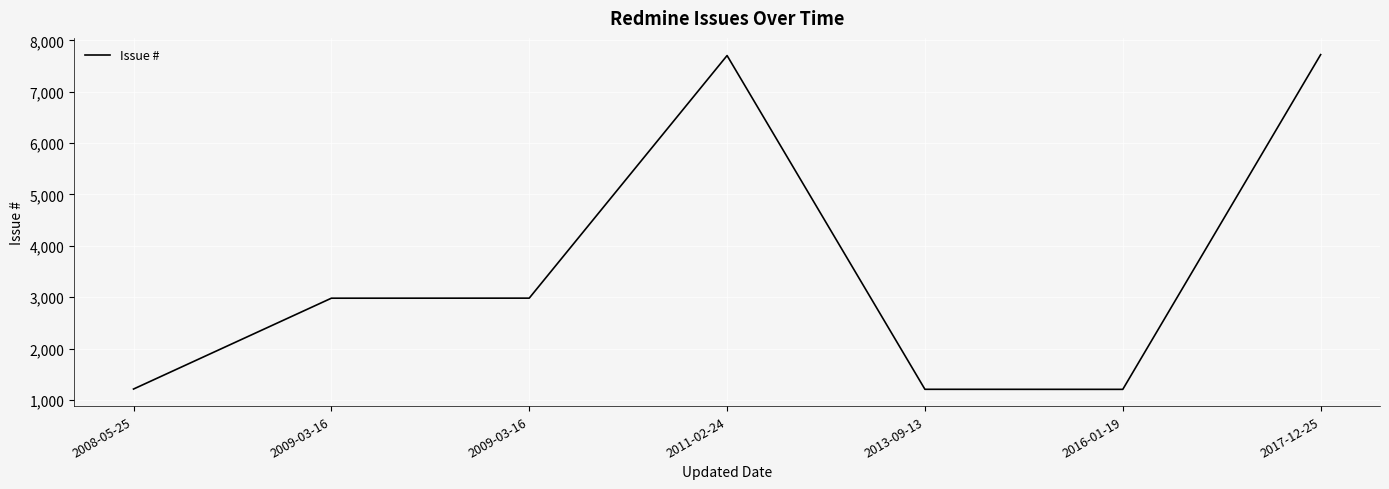

How many categories are shown in the chart?

7